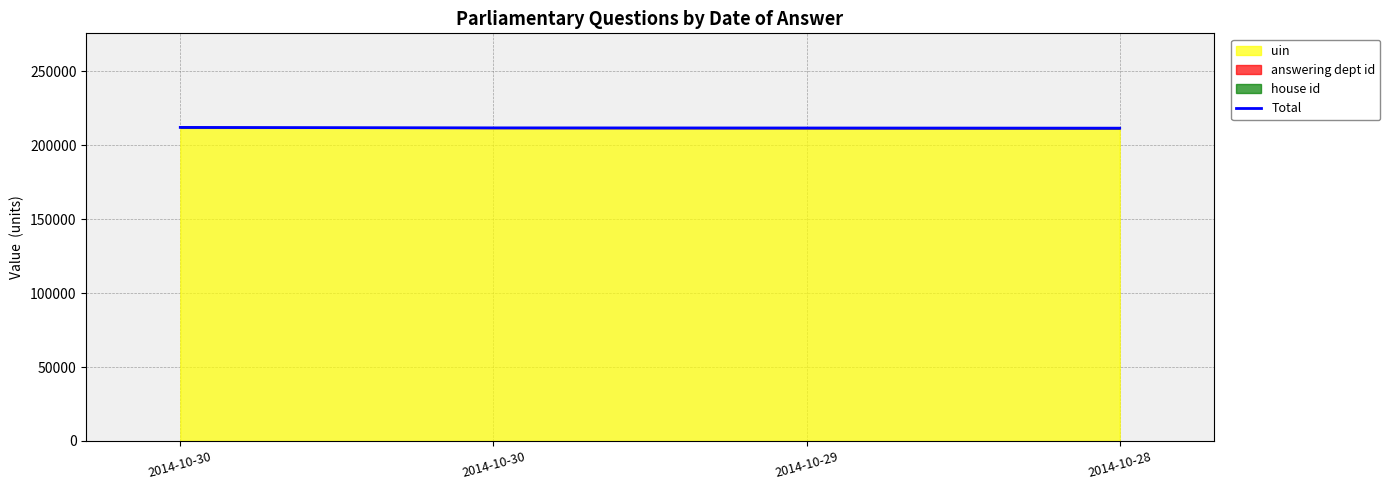

List the labels in order of value, largest first.

2014-10-30, 2014-10-30, 2014-10-29, 2014-10-28